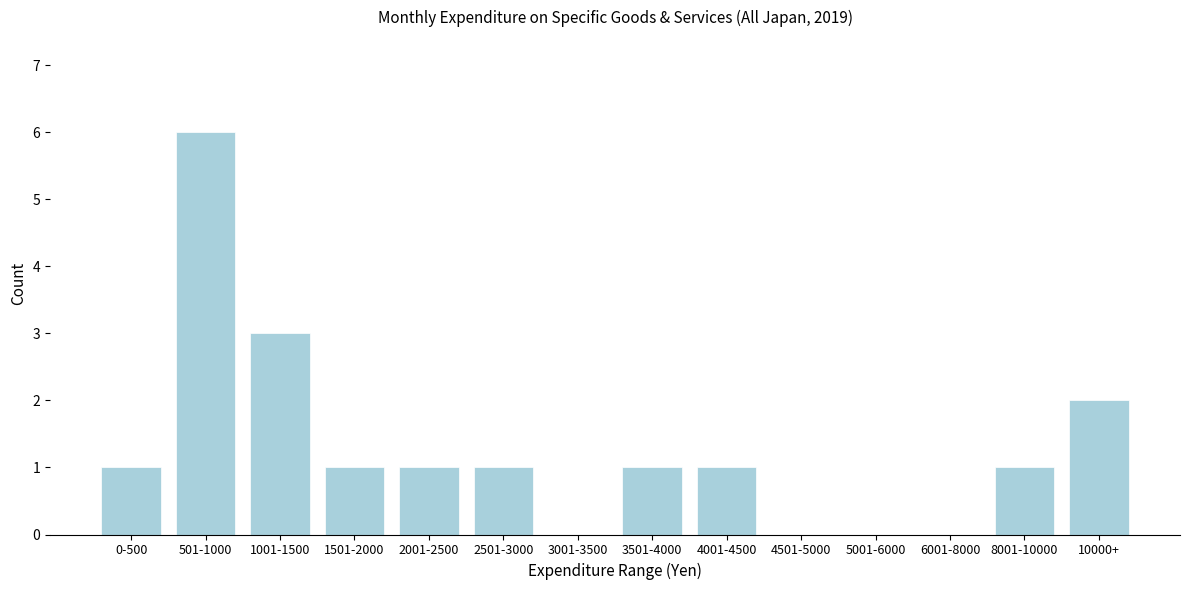

Reading right to left, what are all the values shown in this chart?

10000+=2	8001-10000=1	6001-8000=0	5001-6000=0	4501-5000=0	4001-4500=1	3501-4000=1	3001-3500=0	2501-3000=1	2001-2500=1	1501-2000=1	1001-1500=3	501-1000=6	0-500=1